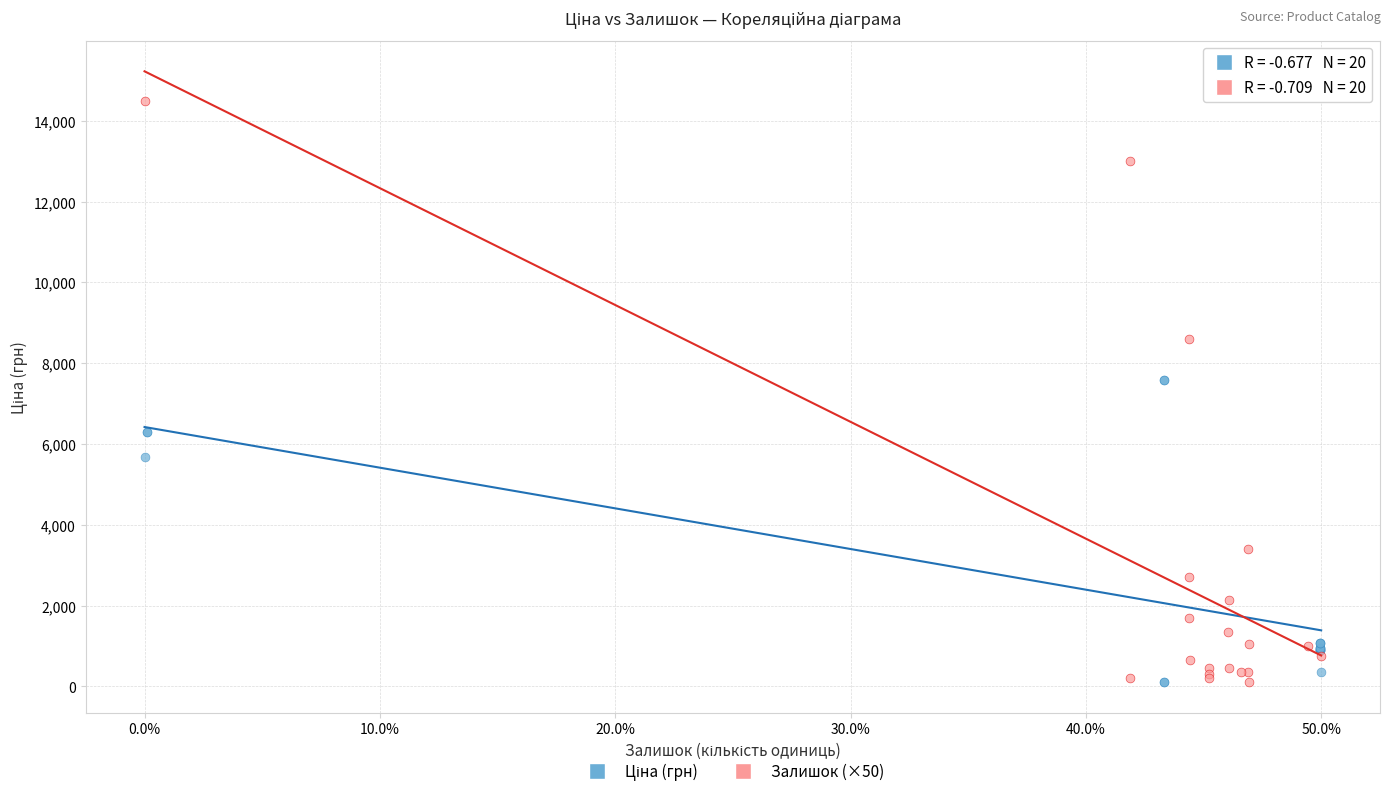

Which series reaches the maximum Y coordinate?

Залишок (×50)